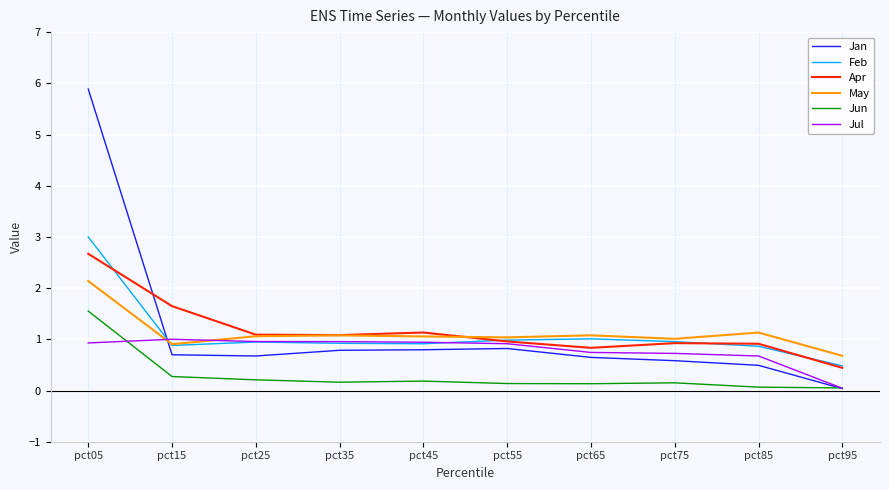

What is the difference between the maximum and minimum values in the May series?

1.5